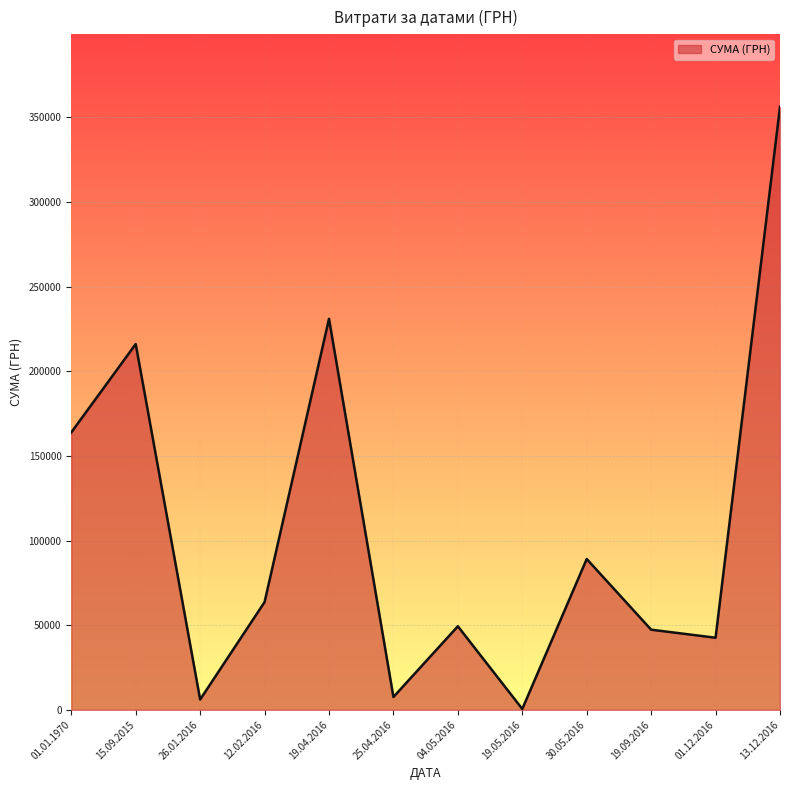

Is it true that the value at 04.05.2016 is 85207.2?

False